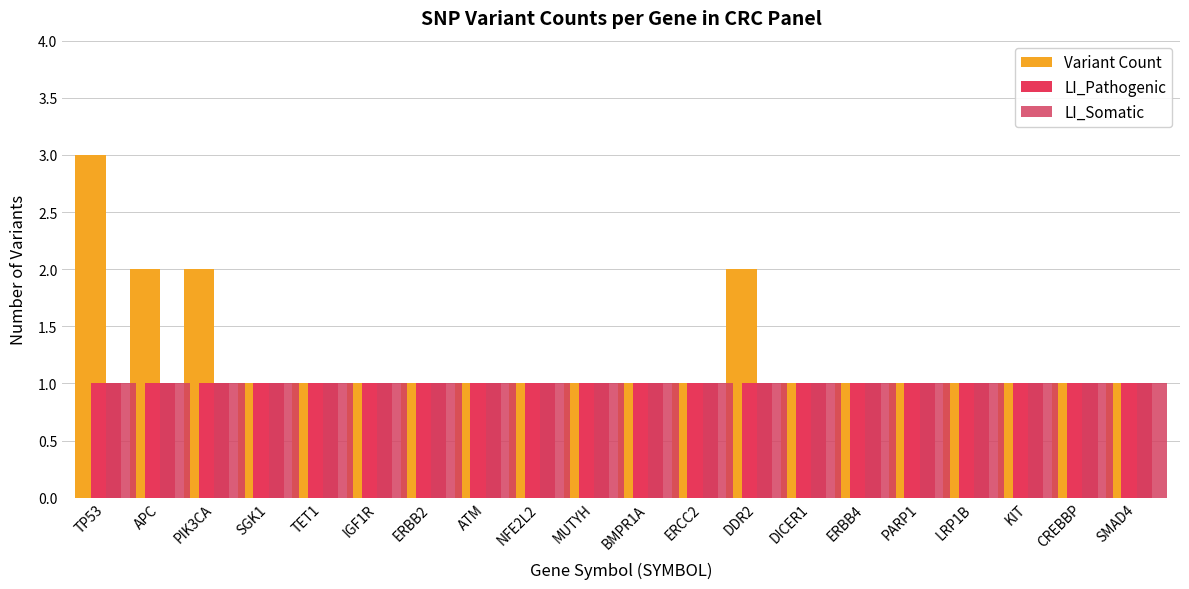

Which series has the largest total across all categories?

Variant Count